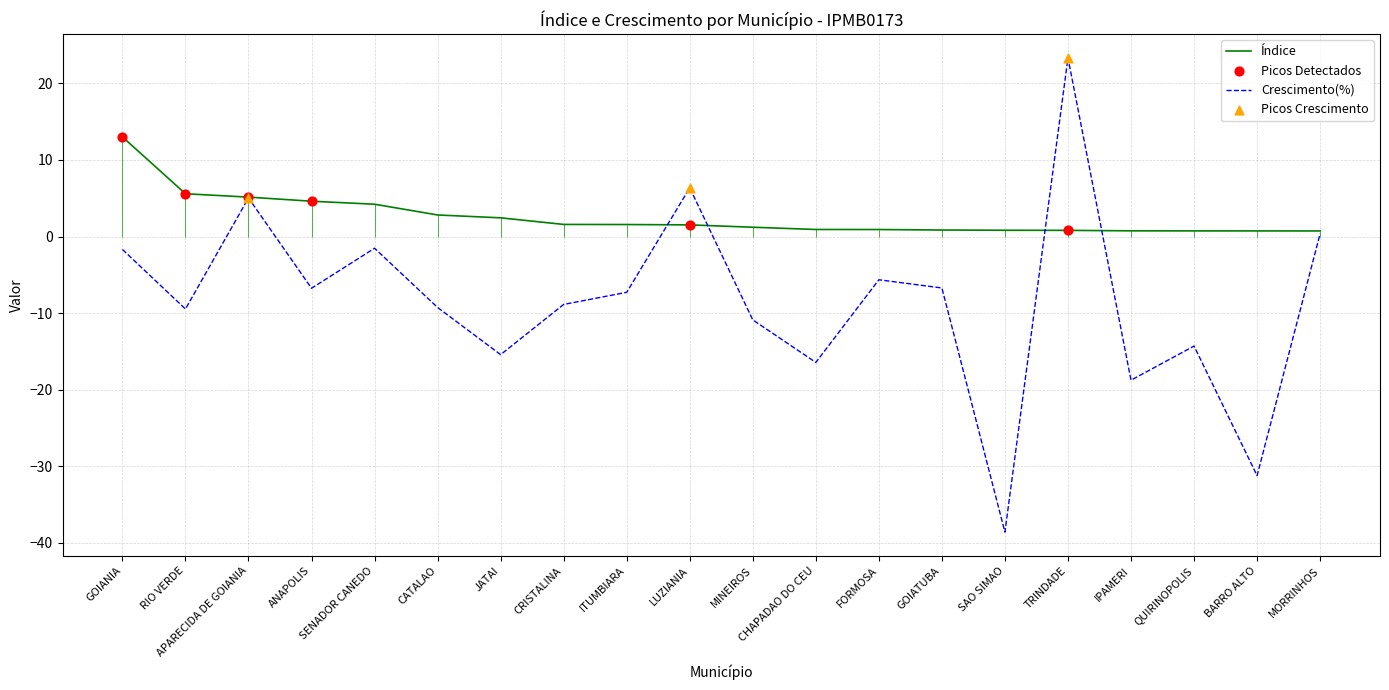

What is the total value across all series at MORRINHOS?

1.1